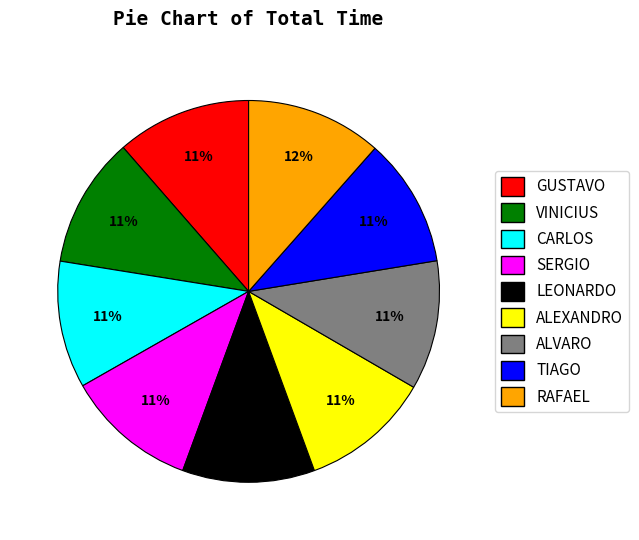

The LEONARDO slice represents 11% of the pie. True or false?

True